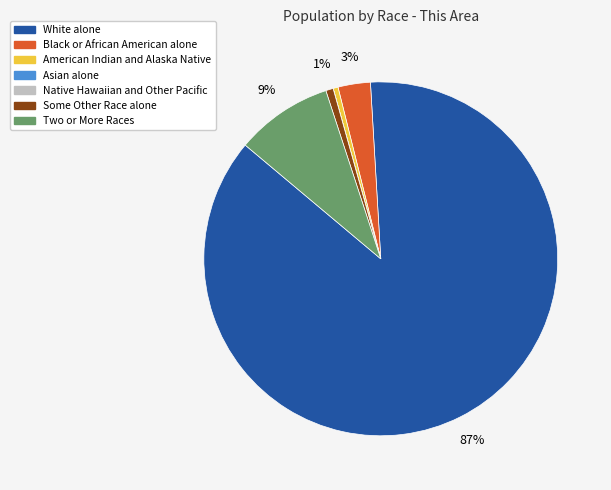

Combined, do Black or African American alone and Some Other Race alone account for over 50%?

No